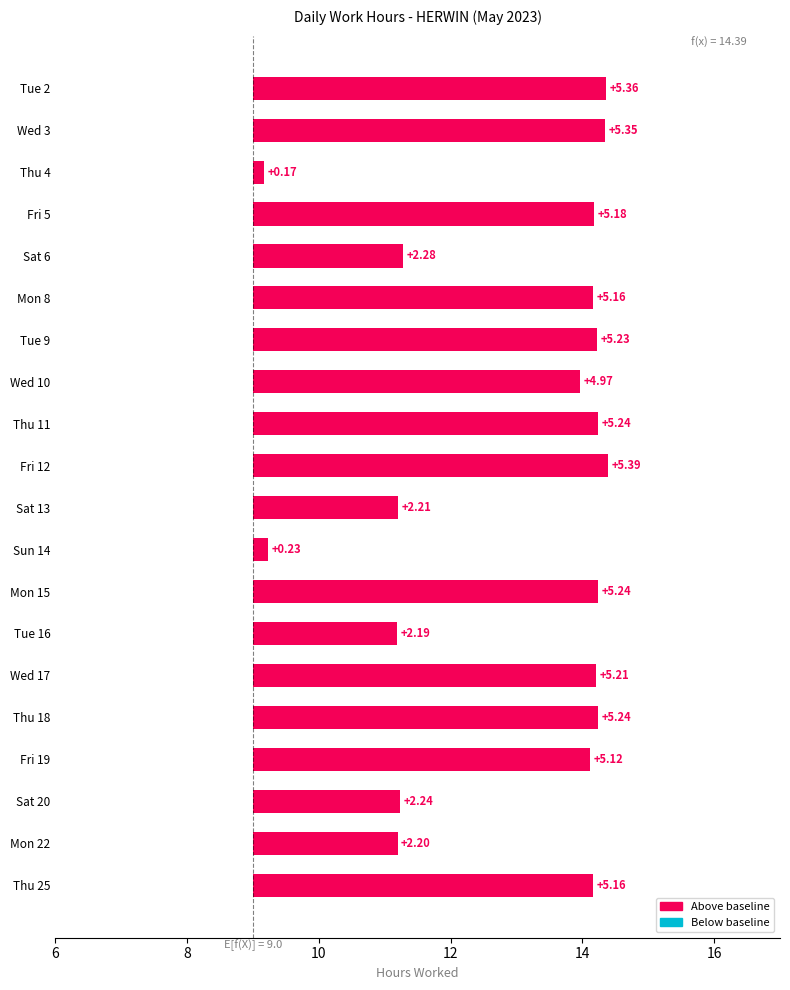

What is the difference between the second highest and minimum values?

5.2